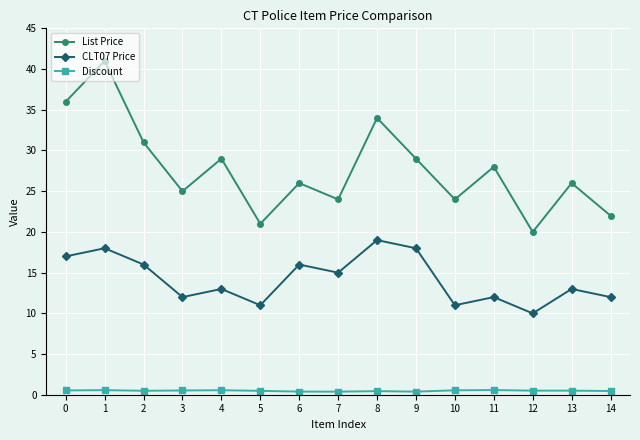

True or false: CLT07 Price and Discount cross at least once.

False